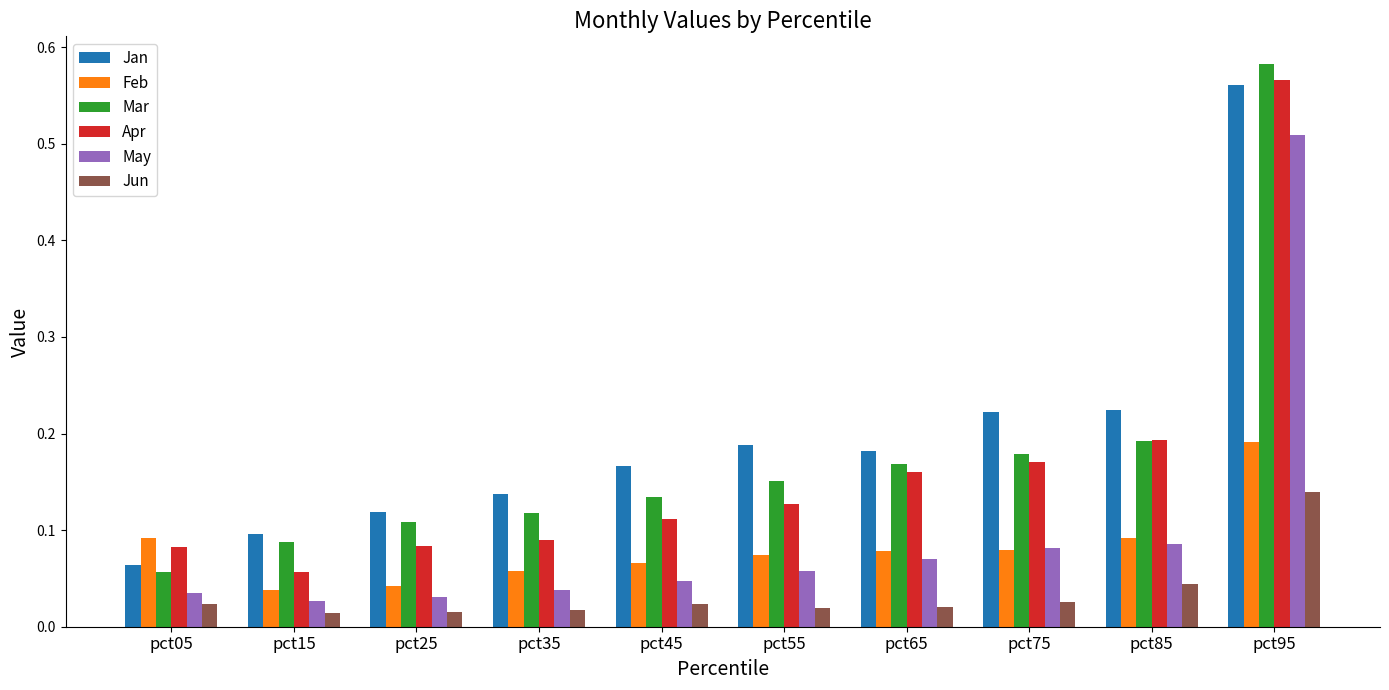

What are all the series names shown in the legend?

Jan, Feb, Mar, Apr, May, Jun